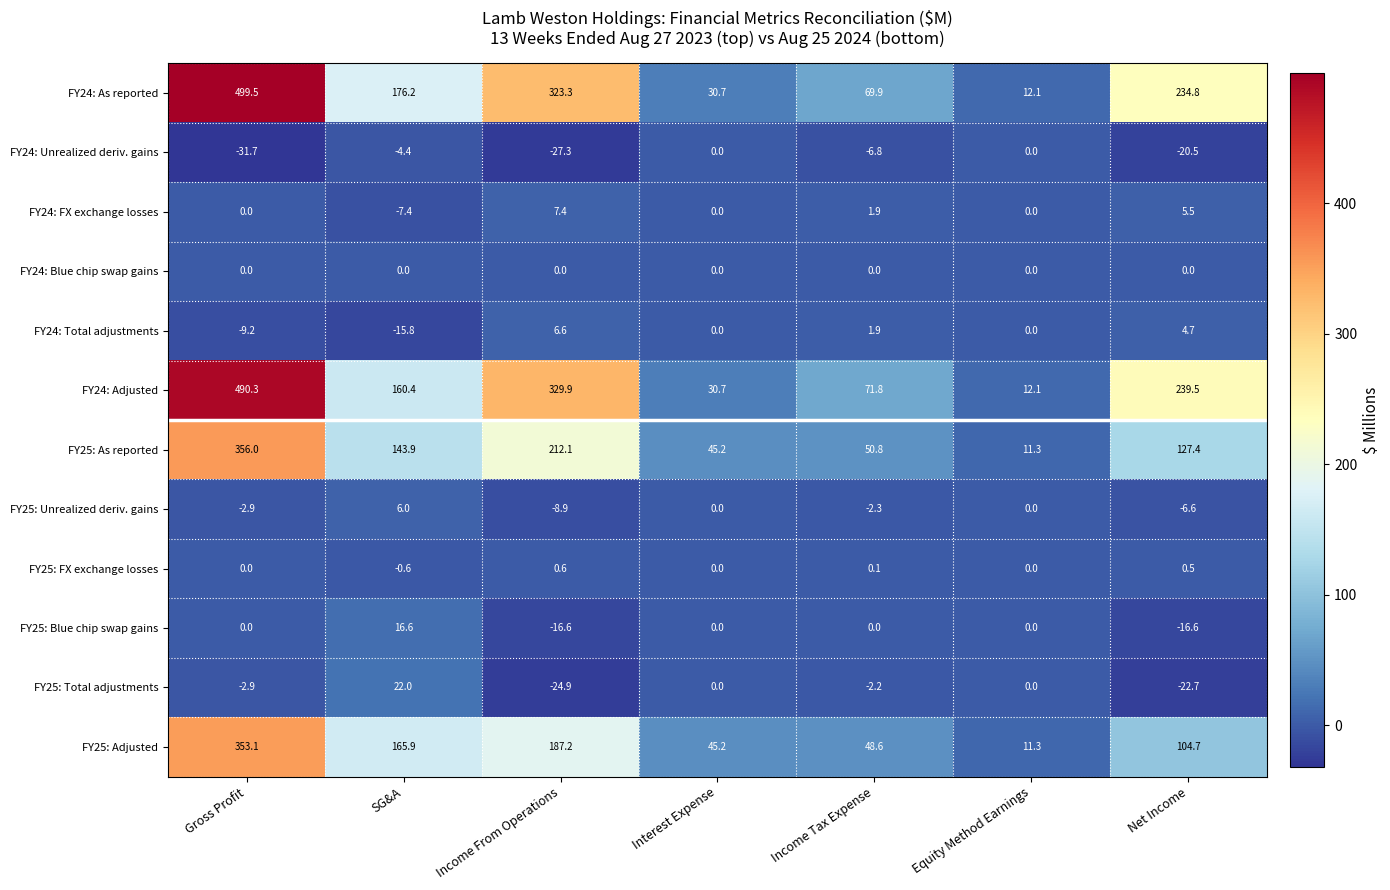

What is the difference between the highest and lowest values at Equity Method Earnings?

12.1